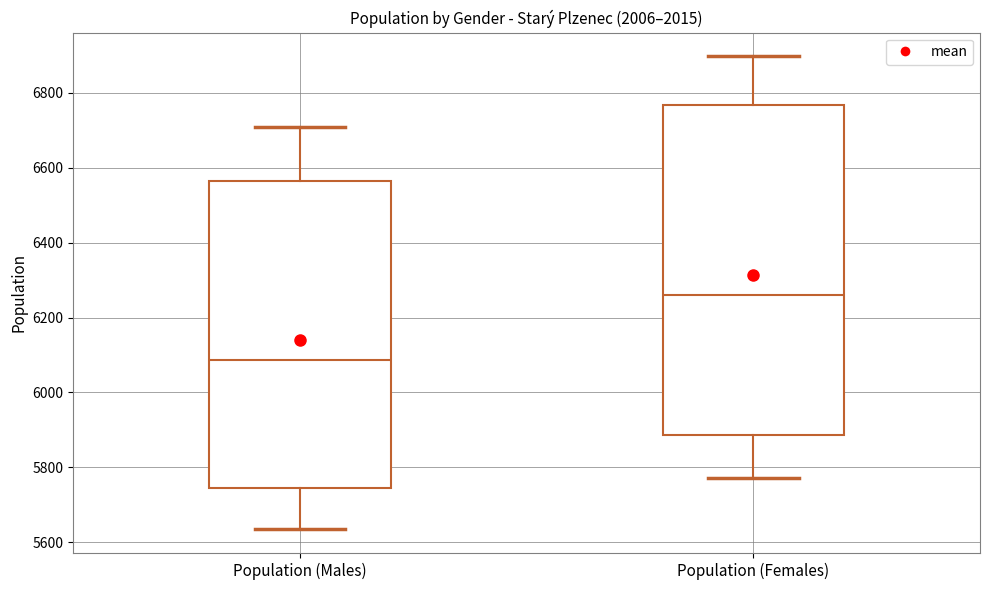

Reading left to right, transcribe this box plot: for each box, give where its median line is, the range the box spans, and where its two whiskers end, as read against the y-axis. The values are not printed on the chart, so give them approximately, as read against the axis.

Population (Males): median 6080, box 5740 to 6560, whiskers 5640 to 6720
Population (Females): median 6260, box 5880 to 6760, whiskers 5780 to 6900